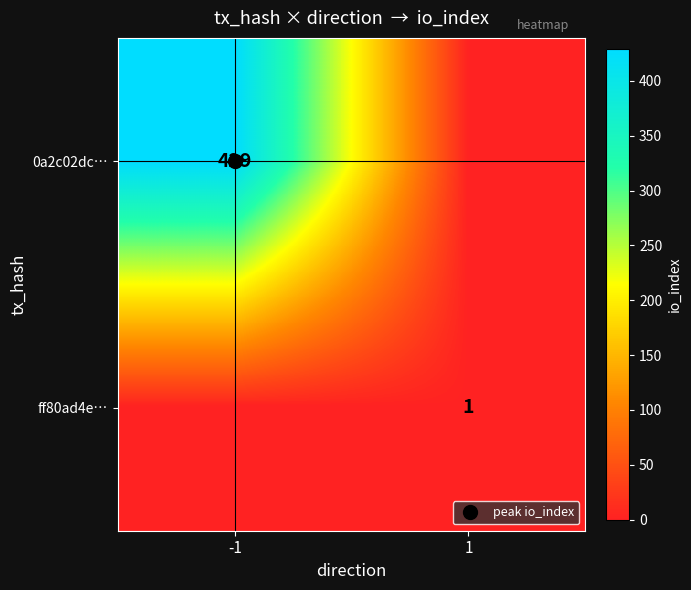

Which series has the largest range (max minus min)?

0a2c02dc…